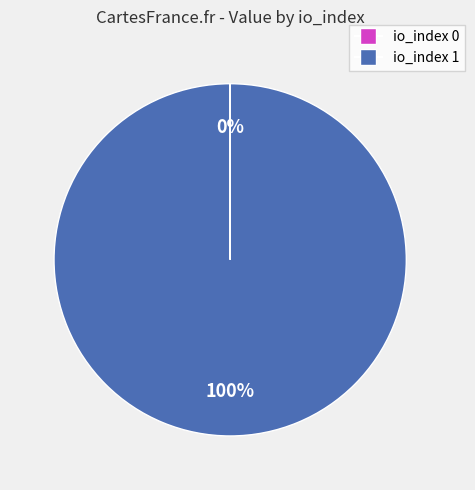

To the nearest percent, what is the average slice percentage?

50%